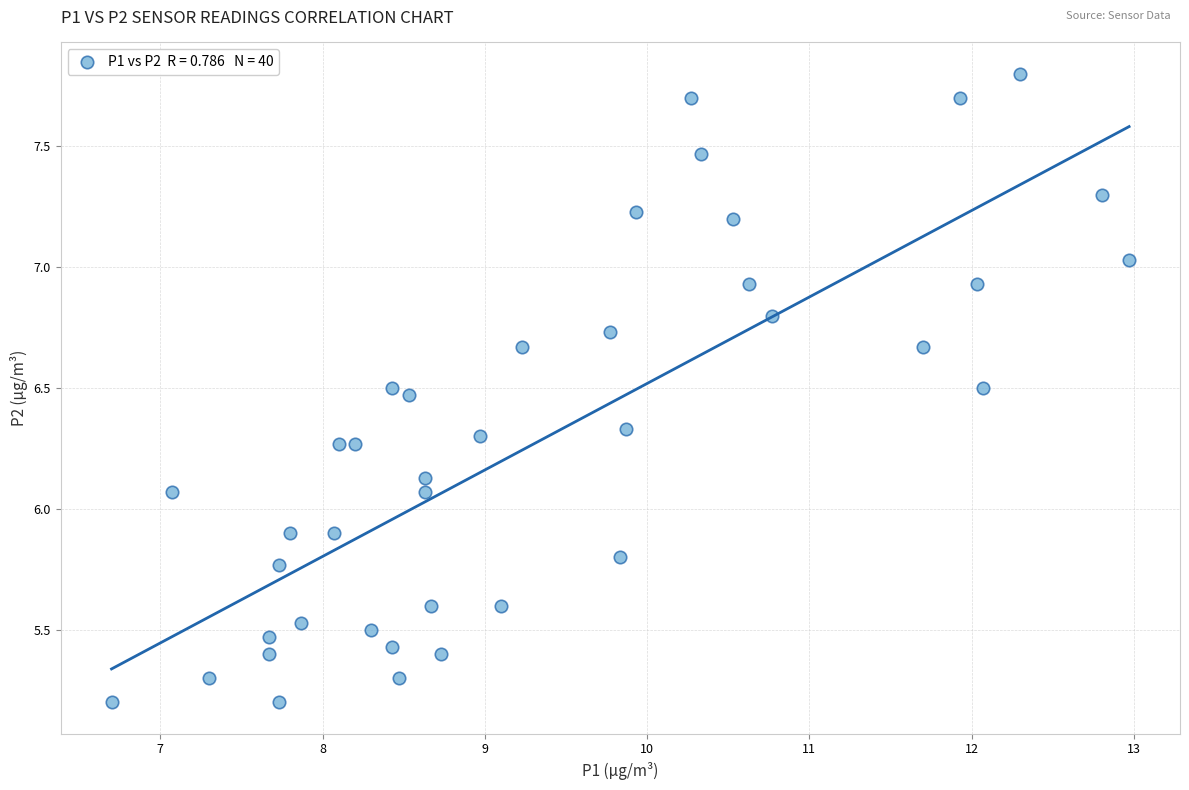

What is the range of Y values (max minus min)?

2.6